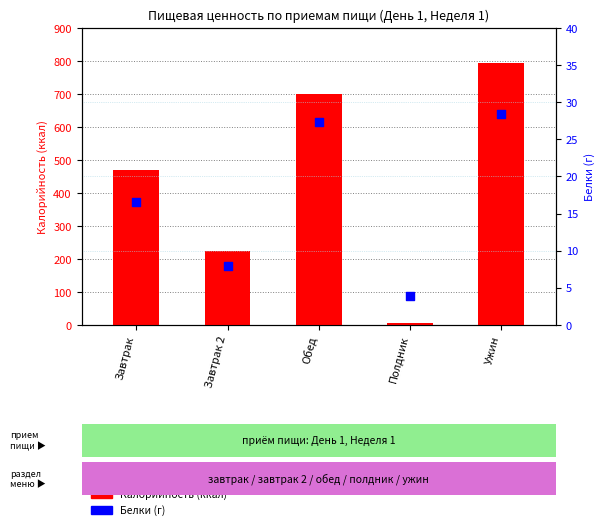

At how many categories does at least one series exceed 563?

2